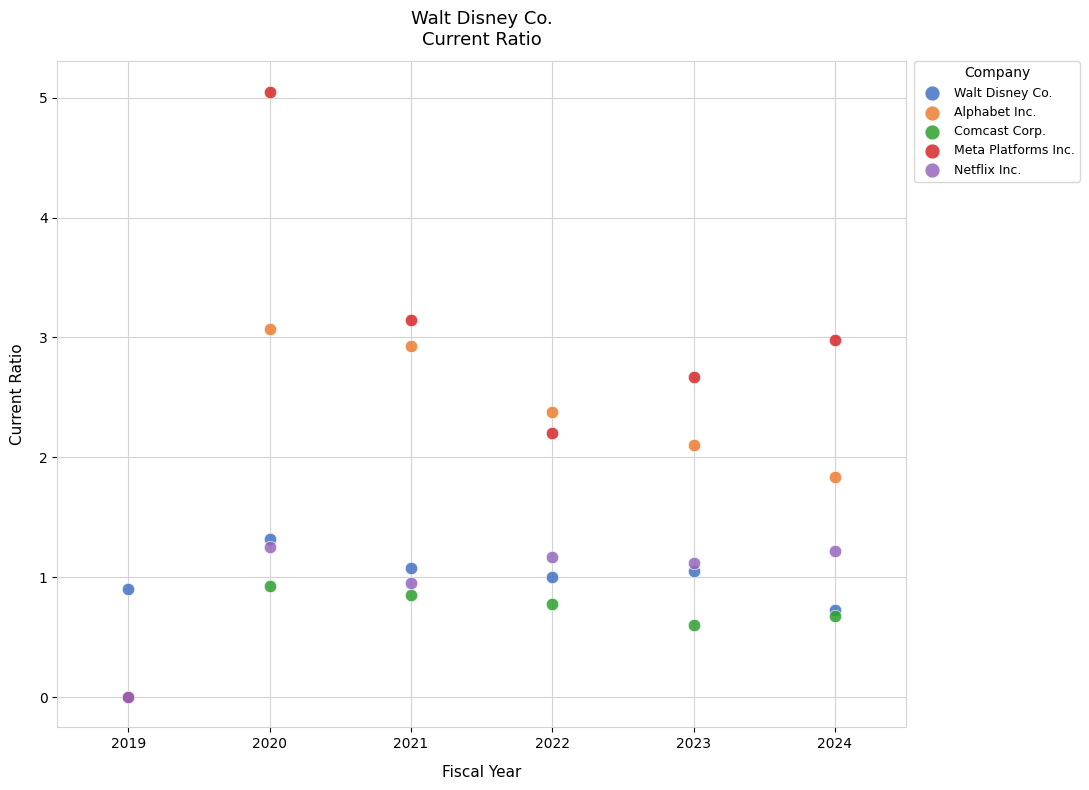

Across all series, what Y value is closest to 2?

2.1